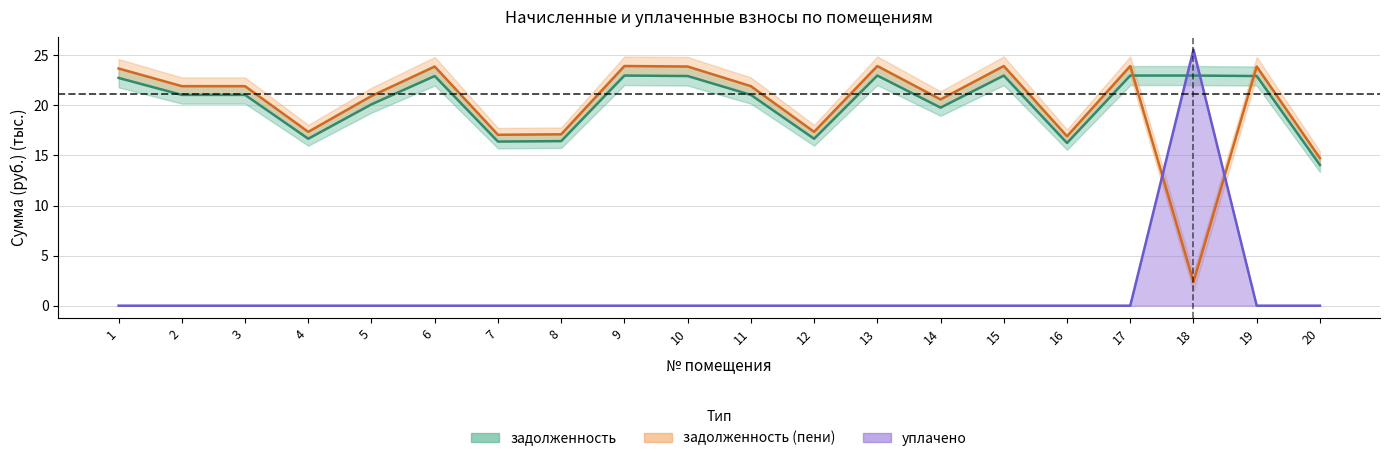

The uplacheno series shows 34.2 at 18. True or false?

False